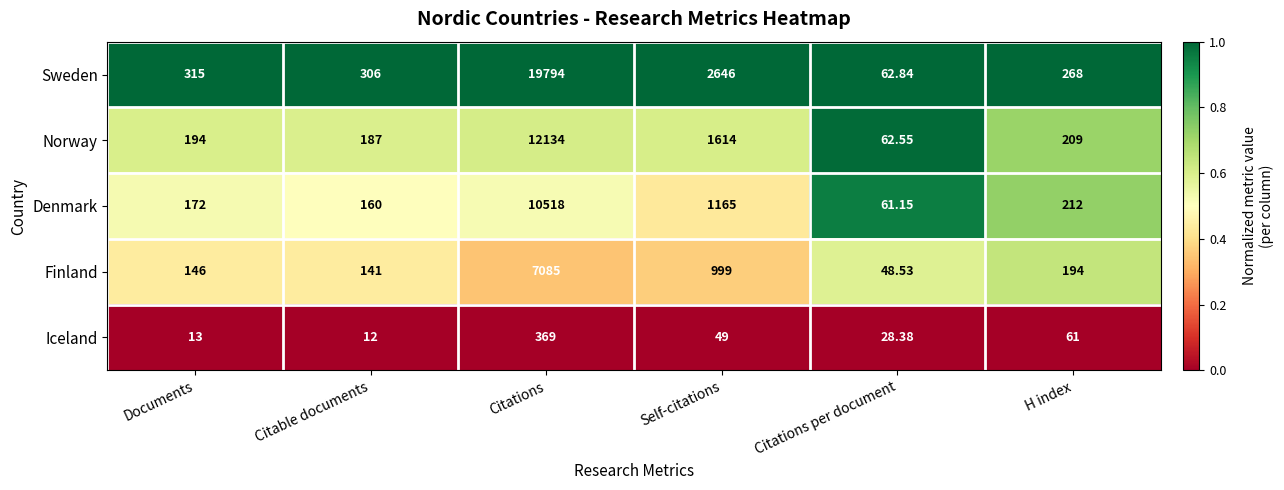

At Citable documents, list the series in order from largest to smallest.

Sweden, Norway, Denmark, Finland, Iceland